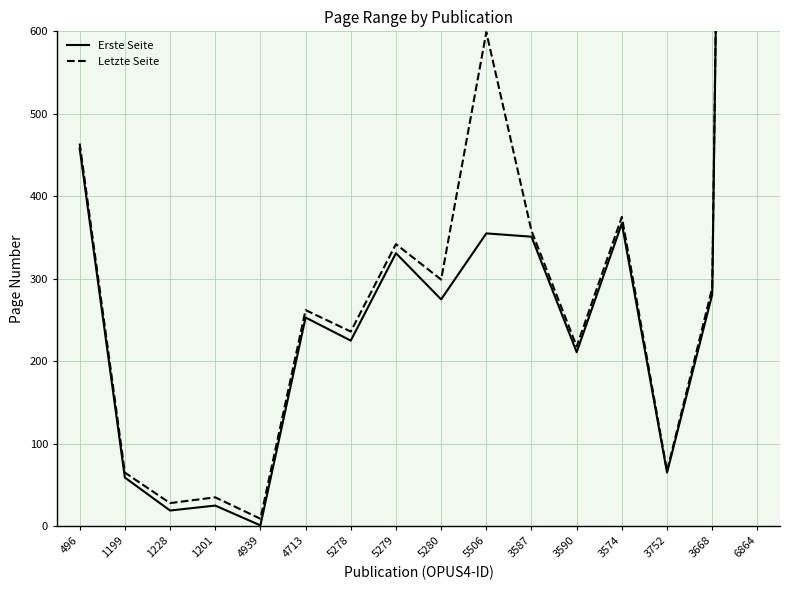

Rank the series by their maximum value, from highest to lowest.

Letzte Seite, Erste Seite